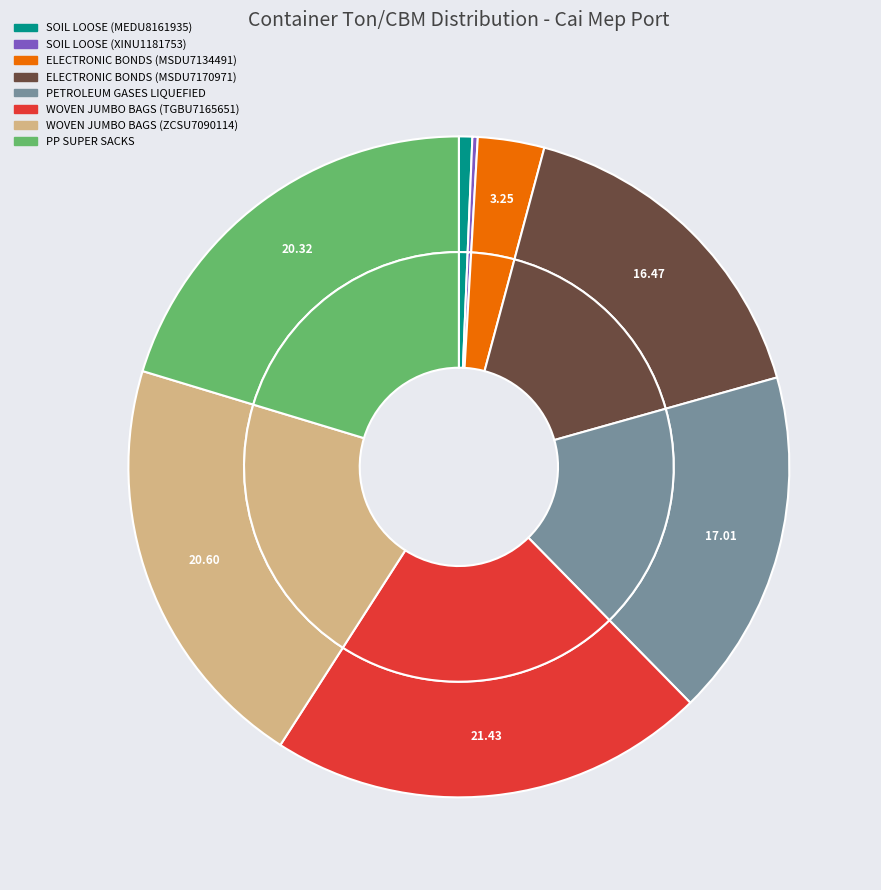

The WOVEN JUMBO BAGS (ZCSU7090114) slice represents 7% of the pie. True or false?

False